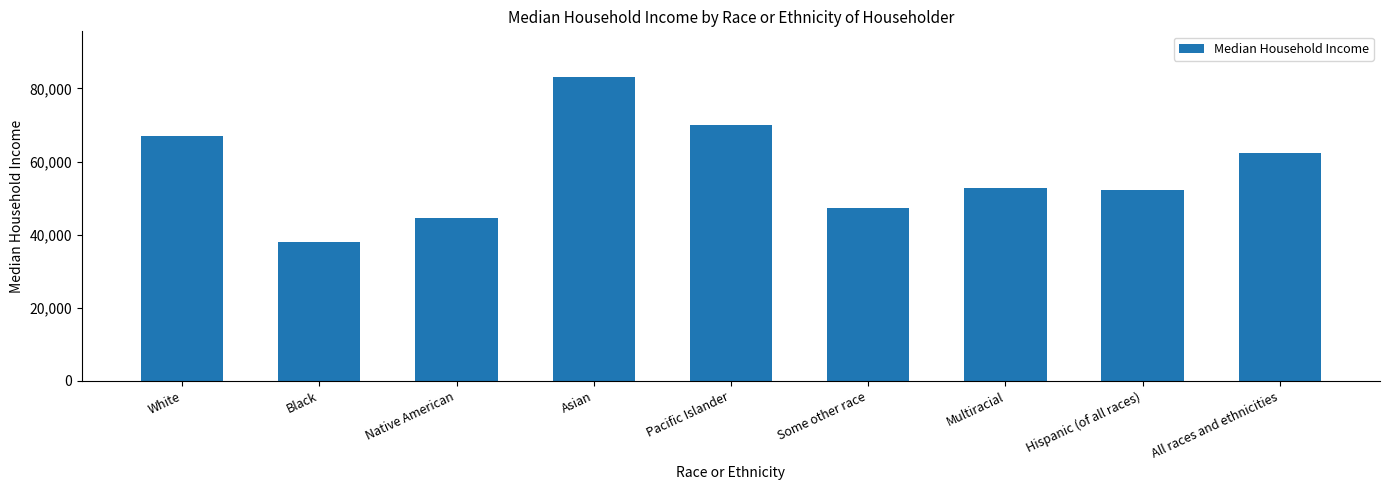

What is the difference between the second highest and minimum values?

32113